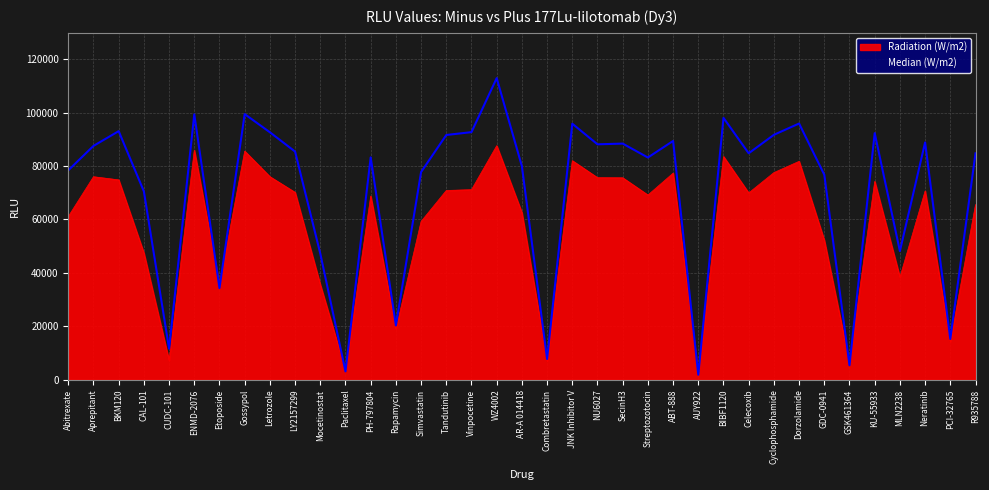

What is the approximate value of Median (W/m2) at Dorzolamide?

95897